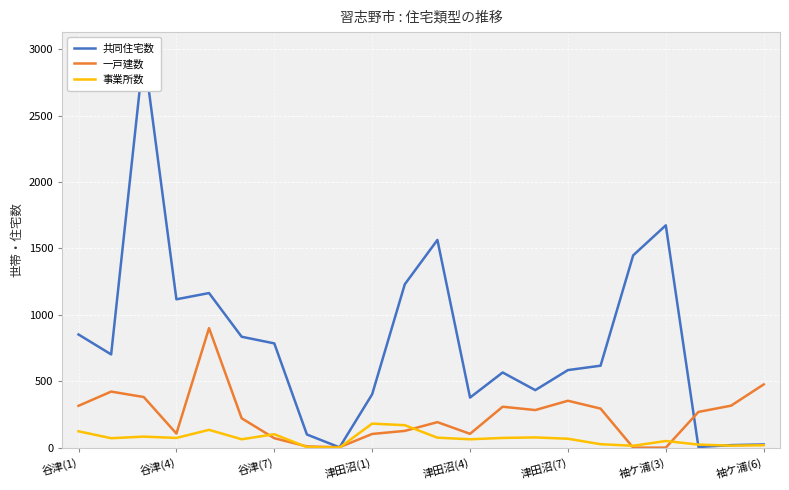

What is the total value across all series at 11?

1831